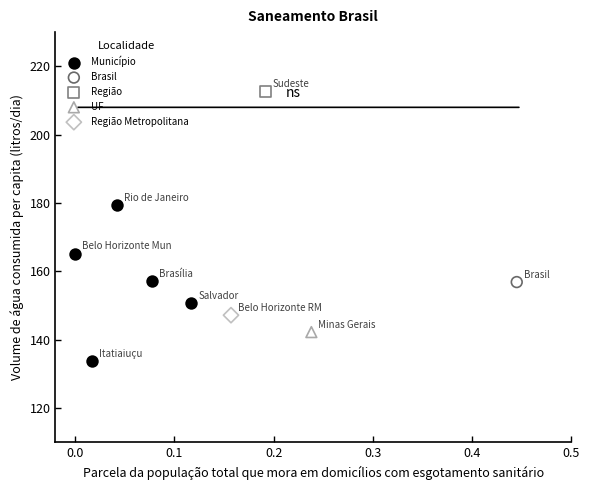

What are all the series names shown in the legend?

Município, Brasil, Região, UF, Região Metropolitana